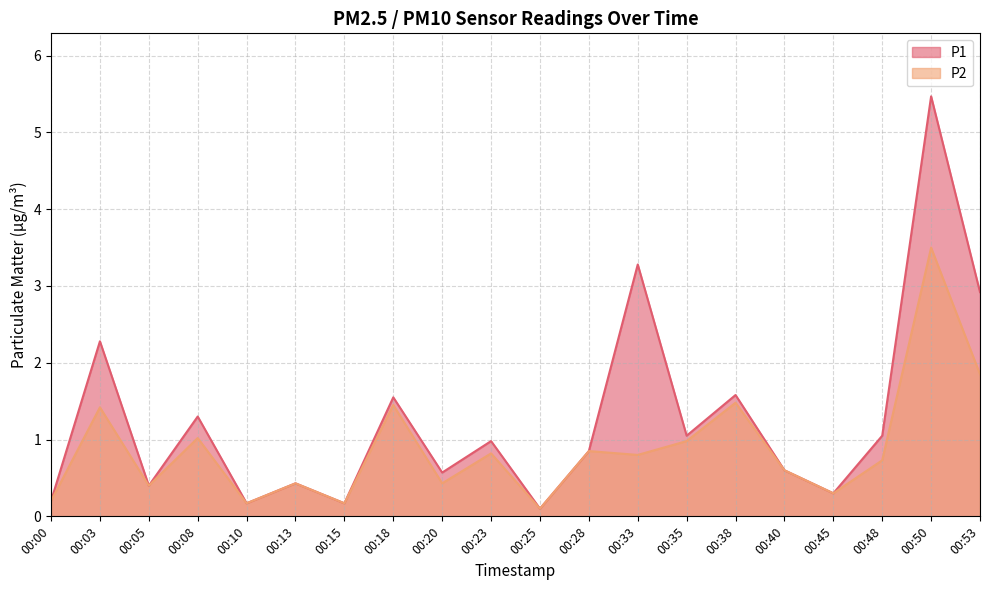

What is the spread (max minus min) of values at 00:53?

1.1